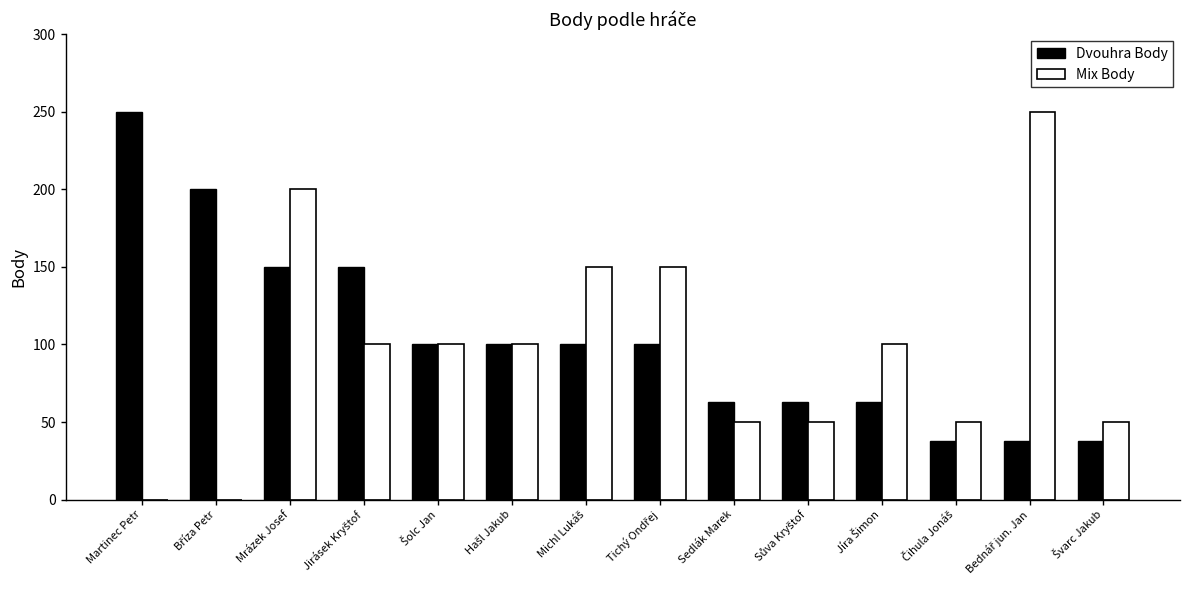

What value does the Dvouhra Body series have at Mrázek Josef?

150